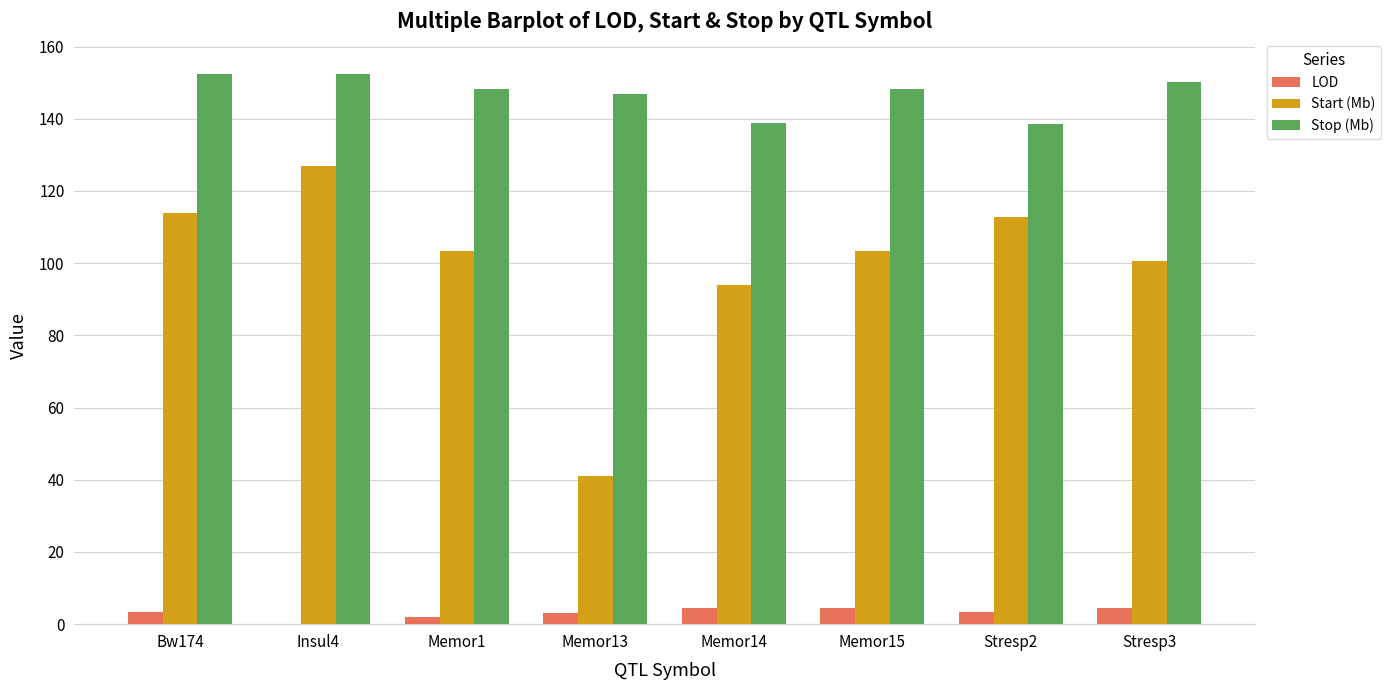

Count the number of categories in the chart.

8